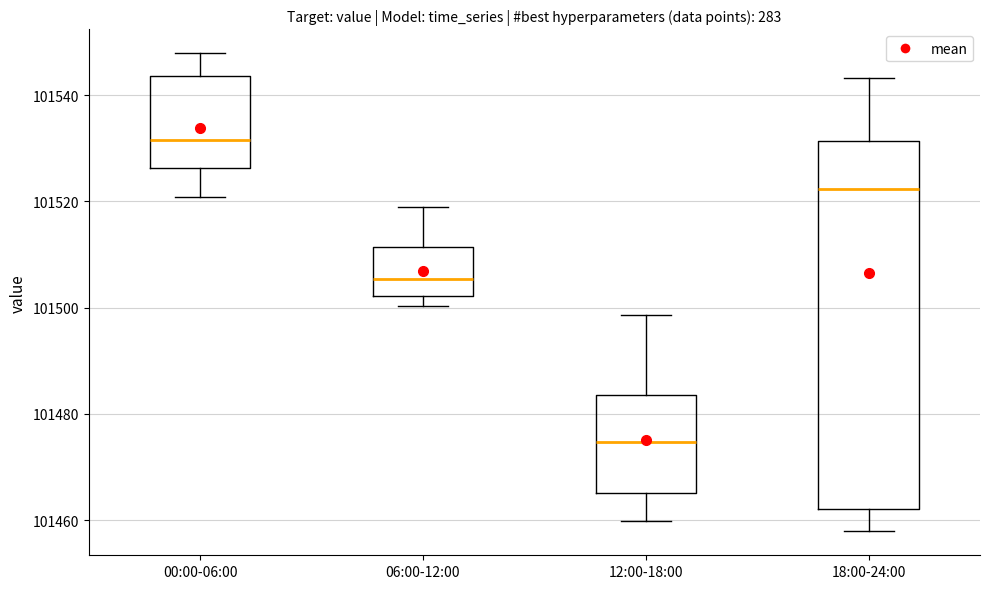

Where is the lower edge of the box for 06:00-12:00 on the y-axis? The values are not printed on the chart, so give them approximately, as read against the axis.

101502